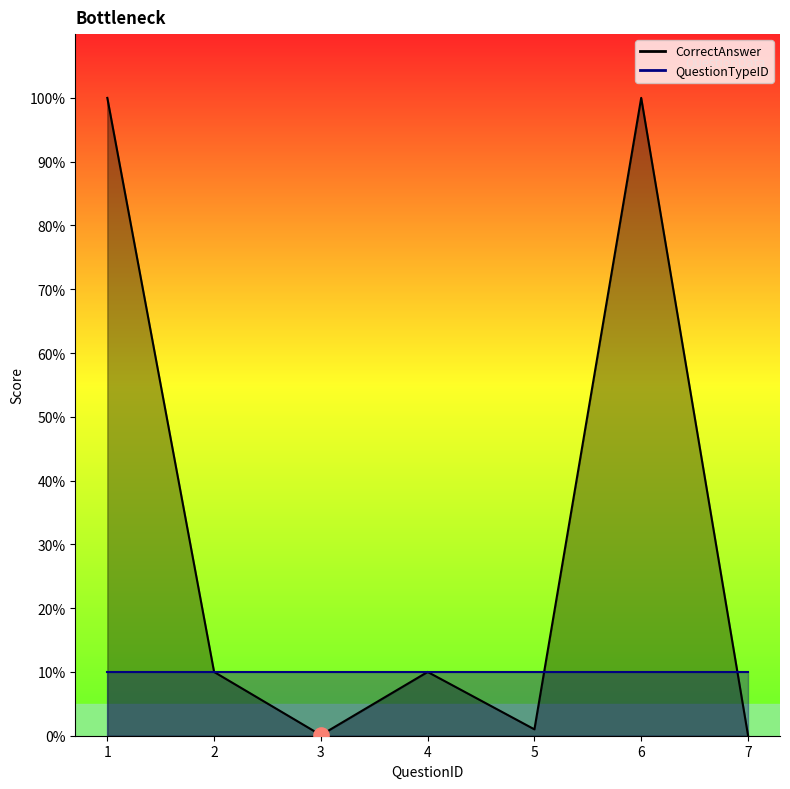

What is the change in value from 3 to 5?

+0.9